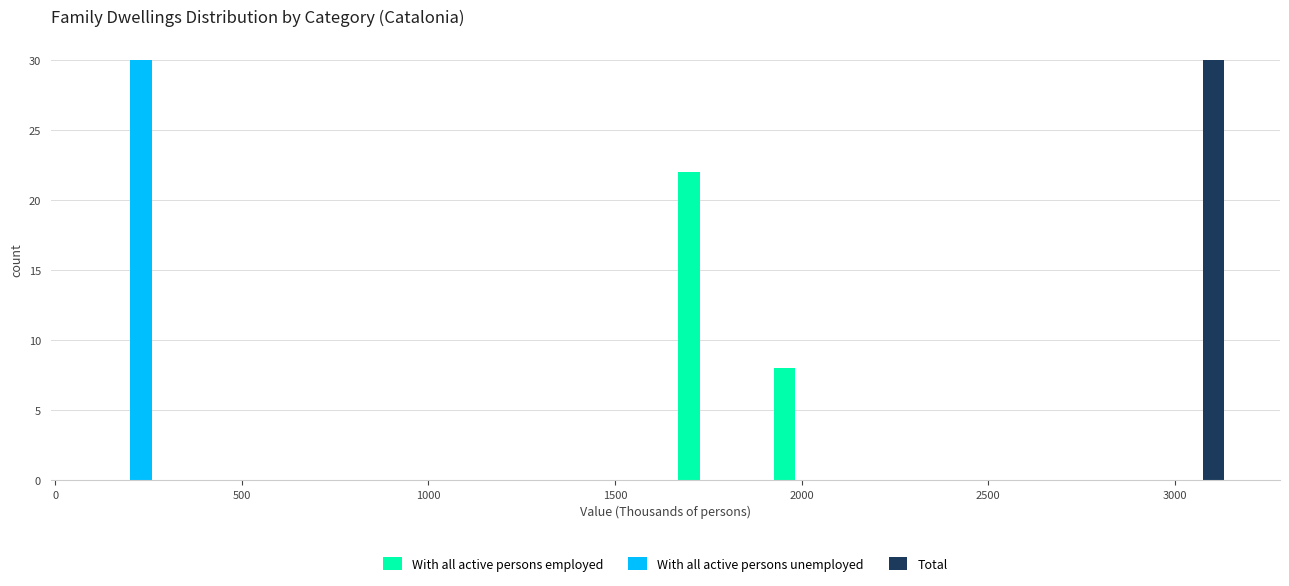

In the Total series, which range on the x-axis has the tallest bar?

2900 to 3150